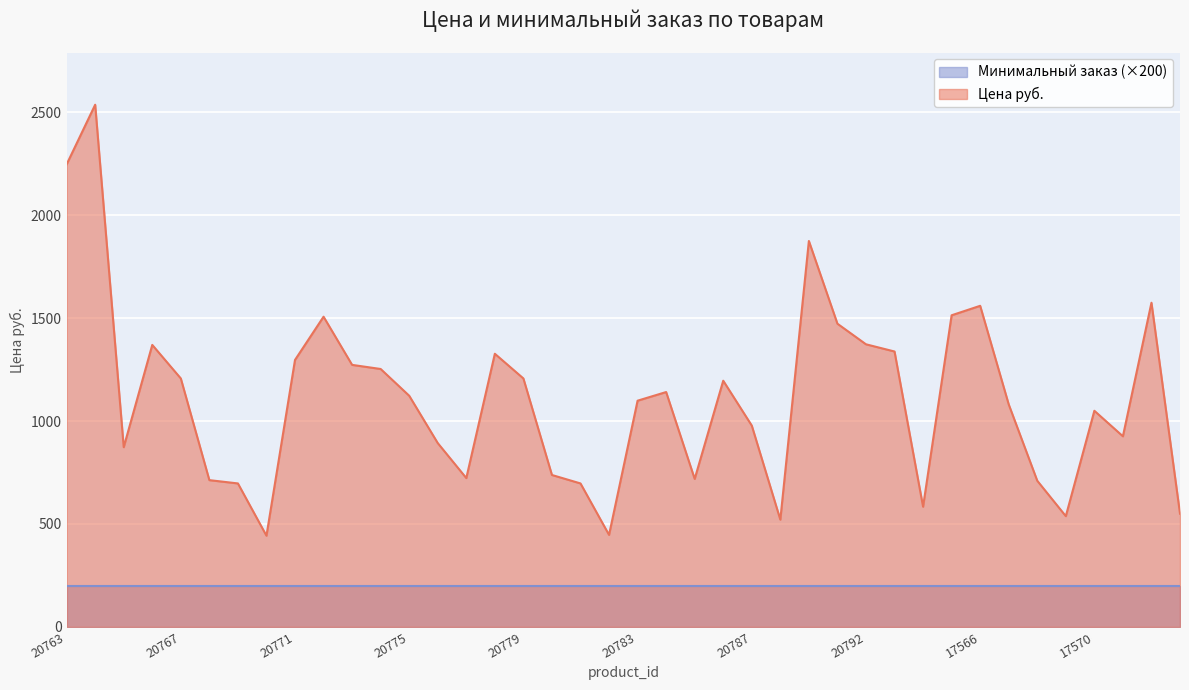

Where is the first local maximum?

20764